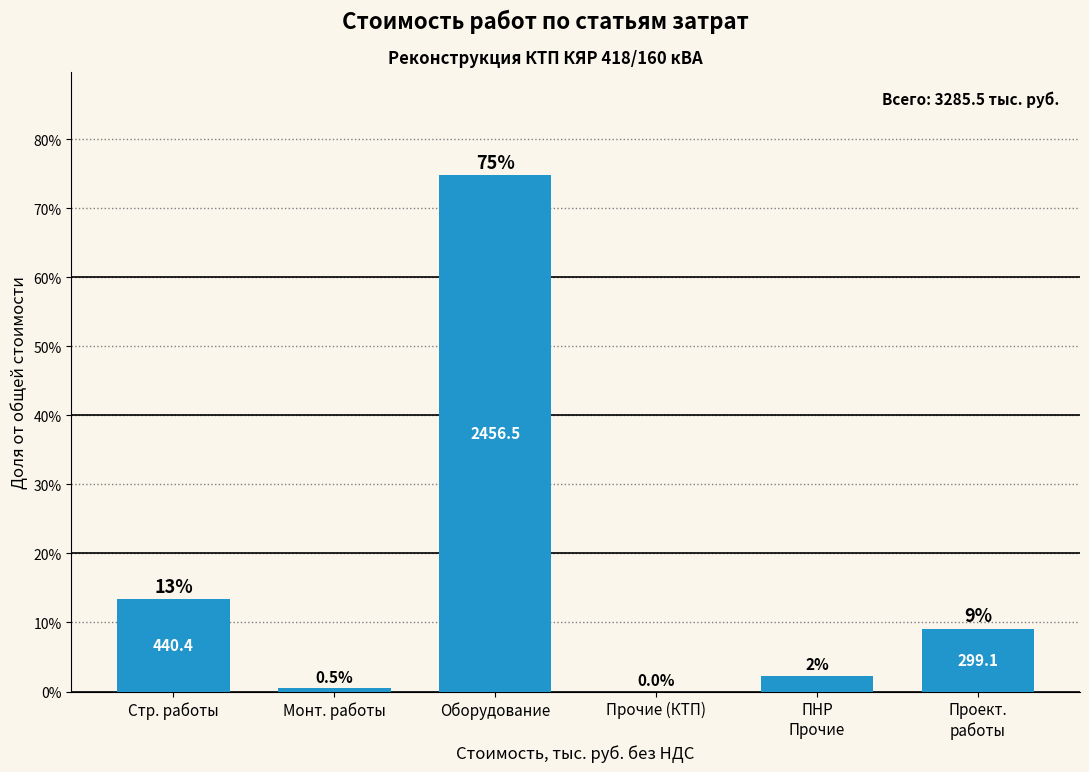

Are the bars horizontal?

No